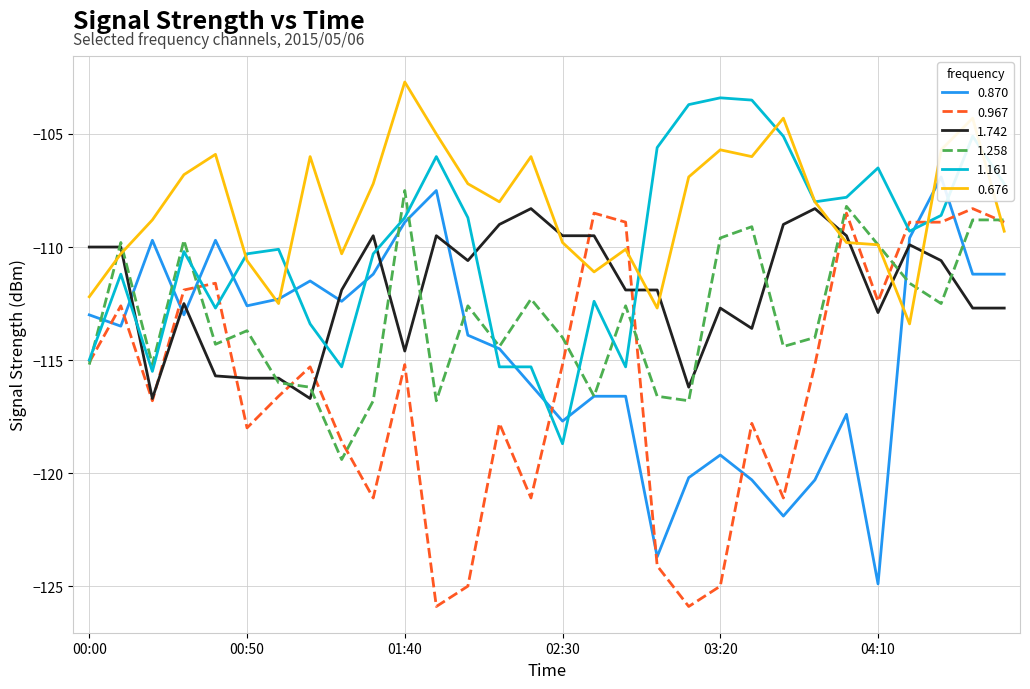

Where is the first local maximum for 1.258?

00:10